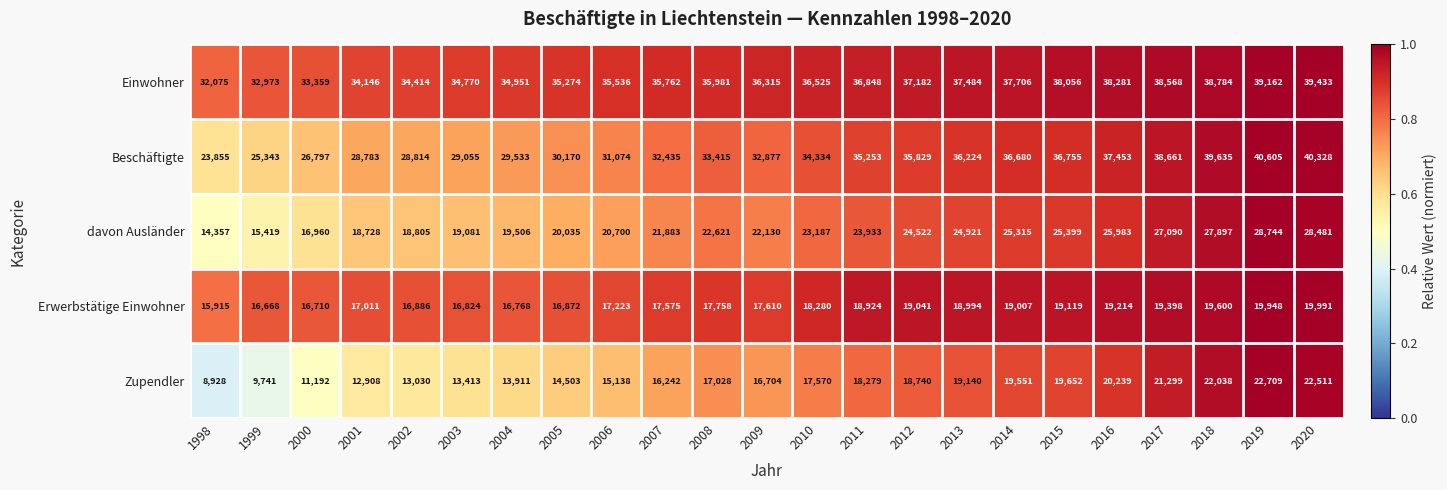

Which series has the widest spread of values?

Beschäftigte